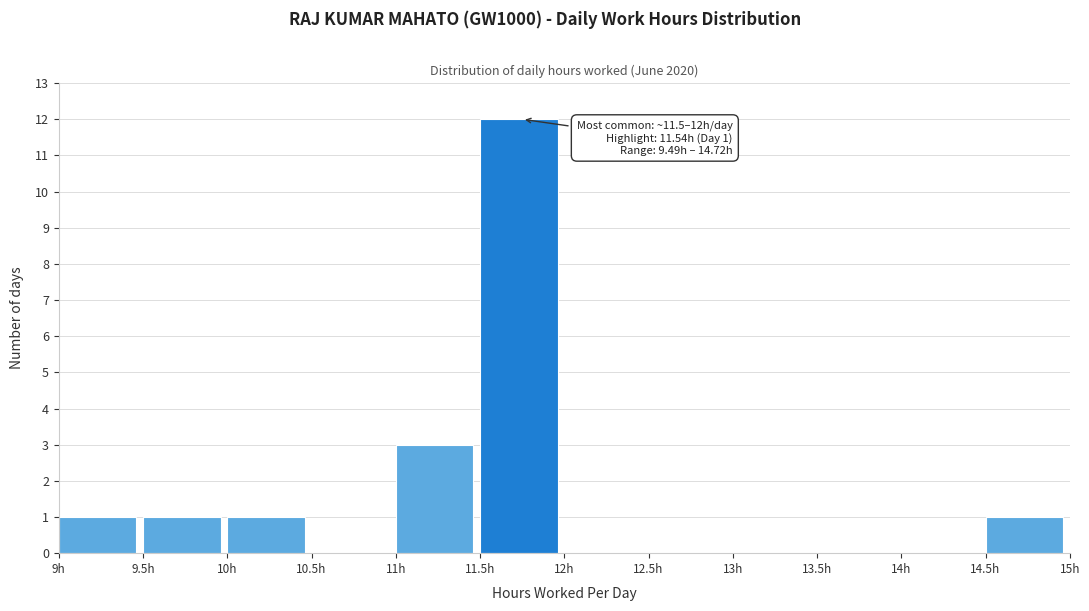

Over which range of the x-axis is the bar tallest?

11.5 to 12.0